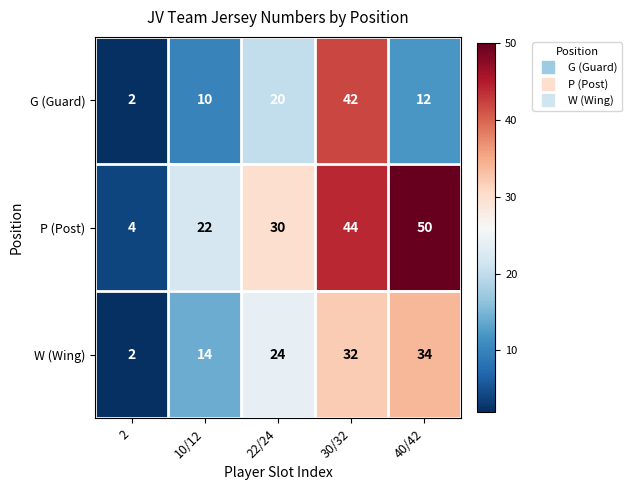

What is the difference between the second highest and second lowest values in the P (Post) series?

22